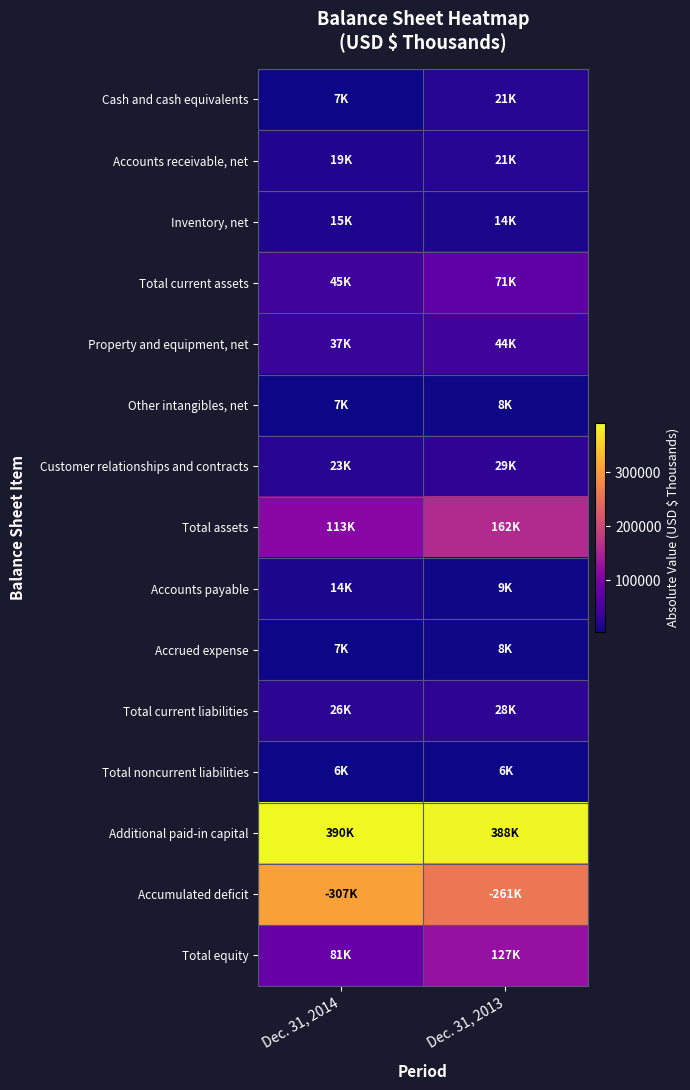

Which category has the highest value across all series?

Dec. 31, 2014